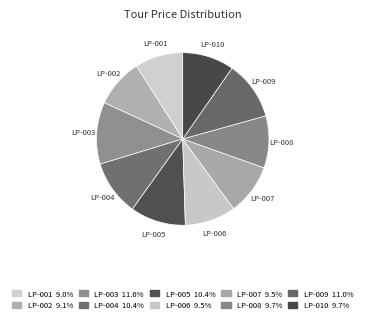

Which slice is the largest?

LP-003